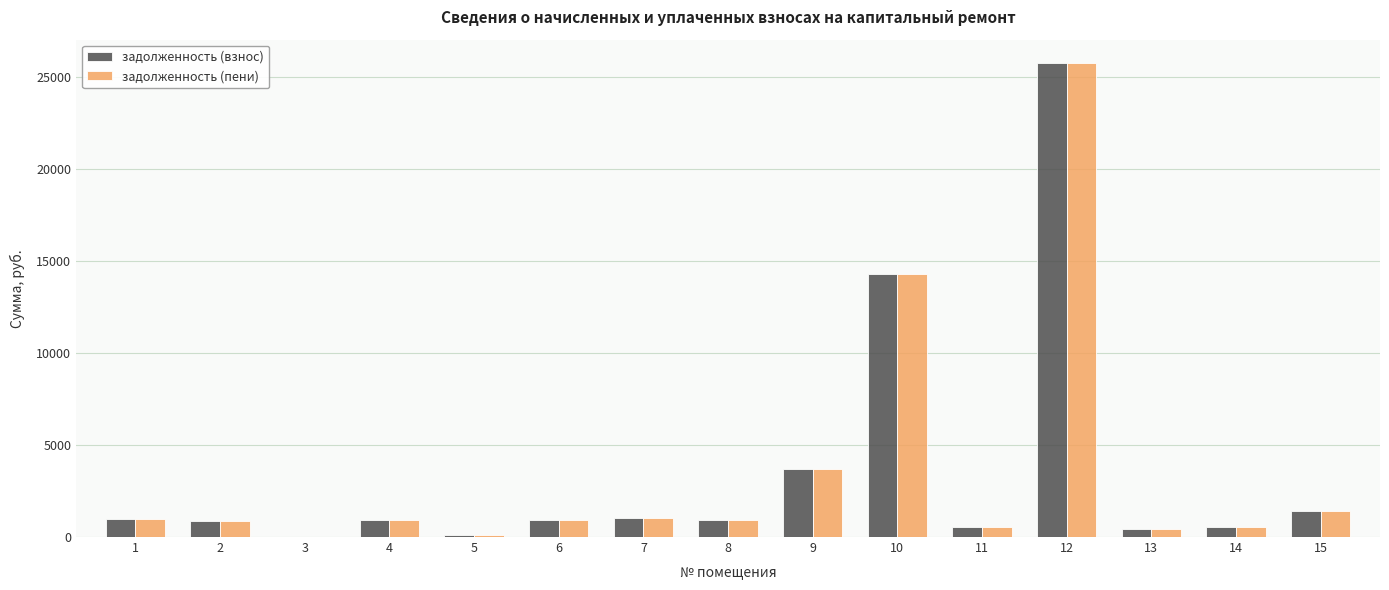

What is the total value across all series at 8?

1805.9